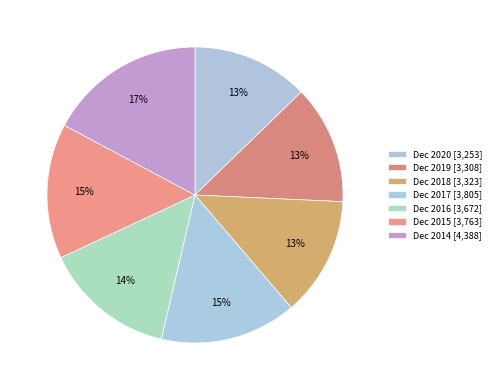

To the nearest percent, what is the difference between the Dec 2018 and Dec 2017 slice percentages?

2%